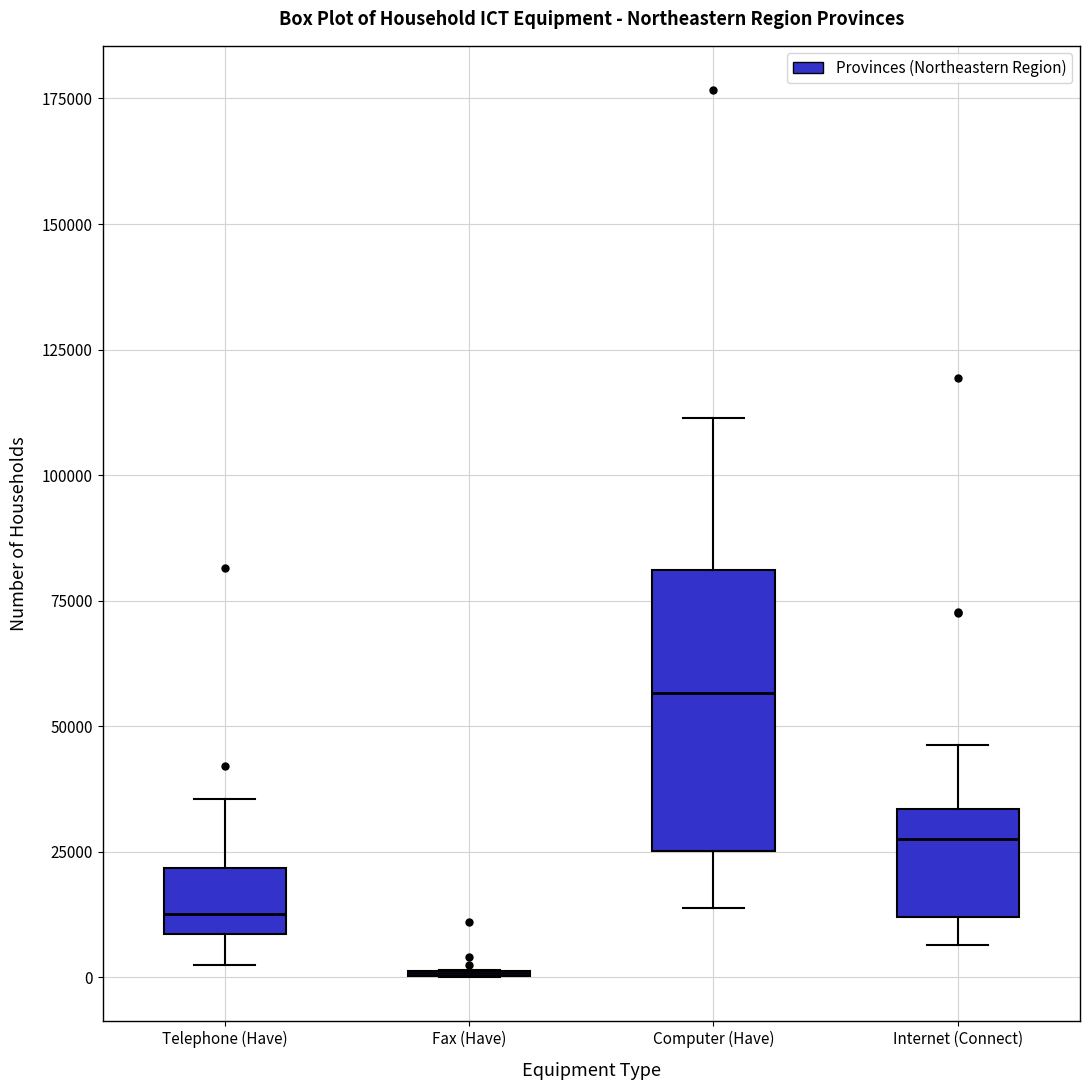

Where is the upper edge of the box for Computer (Have) on the y-axis? The values are not printed on the chart, so give them approximately, as read against the axis.

80000